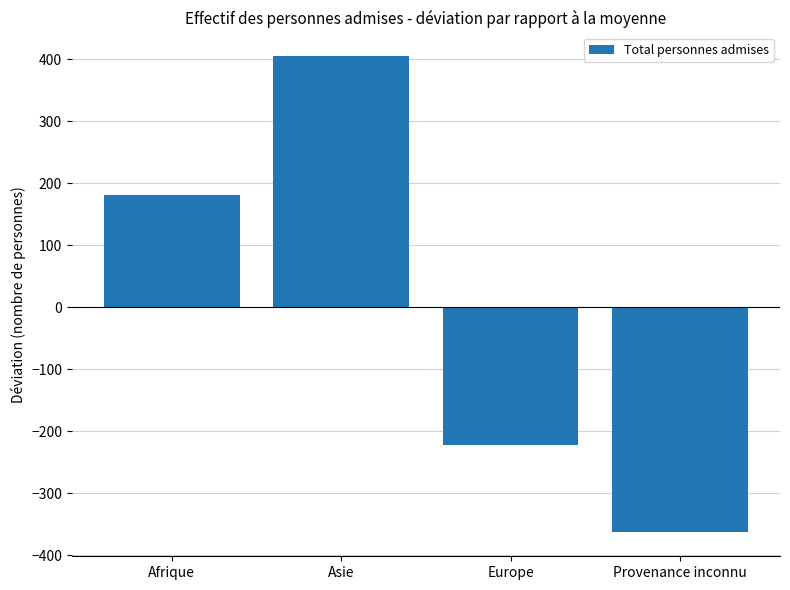

Which has a higher value, Afrique or Europe?

Afrique